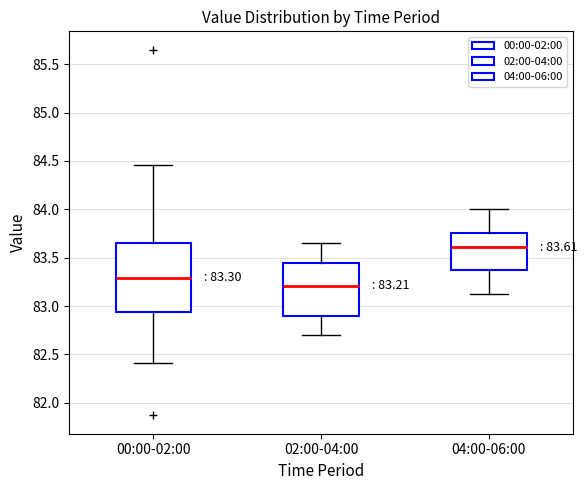

Comparing the boxes themselves (not the whiskers), which one is the tallest?

00:00-02:00